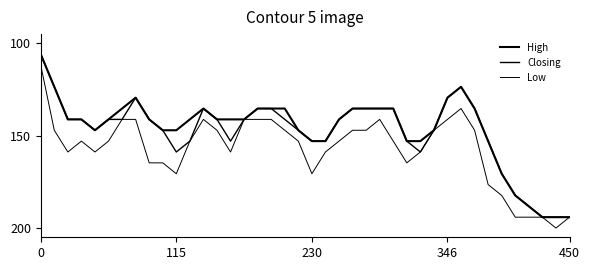

How many lines are shown in the chart?

3